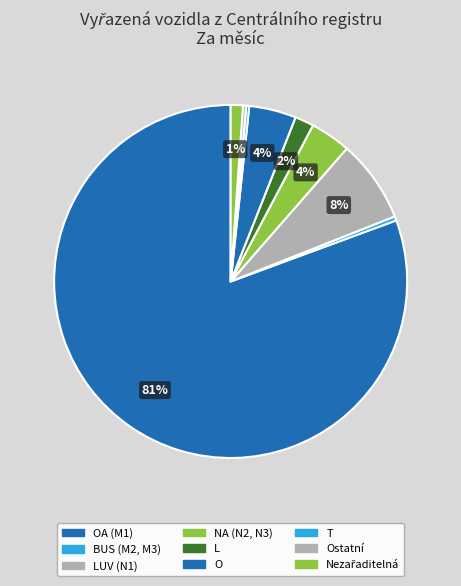

To the nearest percent, what is the difference between the largest and smallest slice percentages?

80%